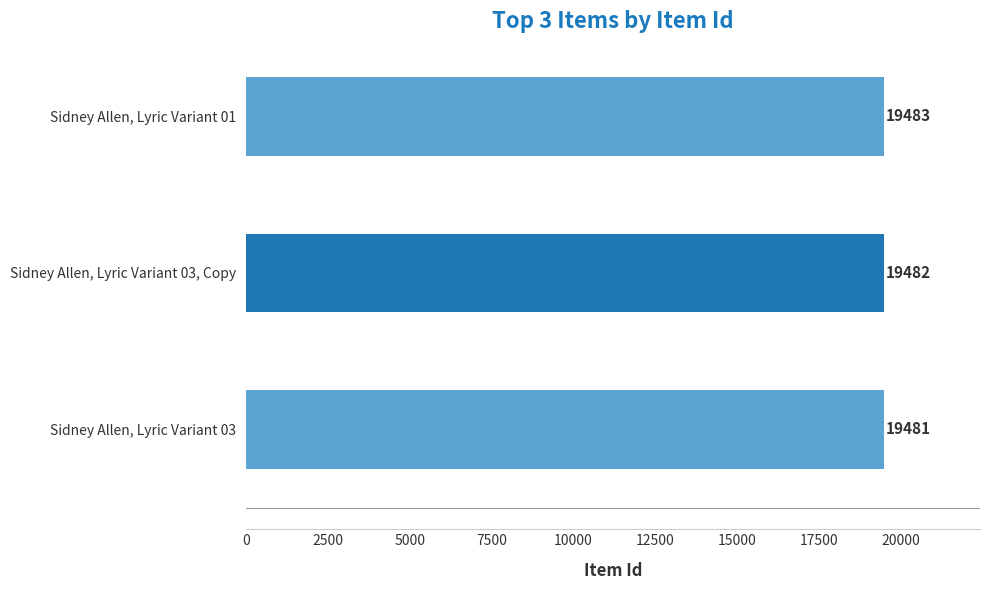

List the labels in order of value, smallest first.

Sidney Allen, Lyric Variant 03, Sidney Allen, Lyric Variant 03, Copy, Sidney Allen, Lyric Variant 01